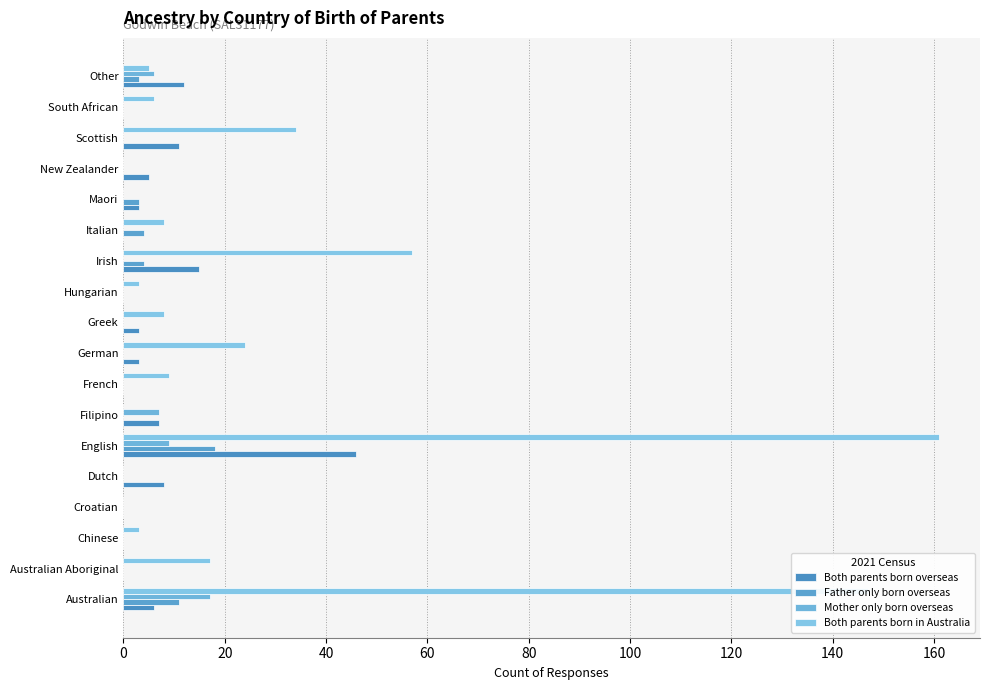

Which series has the largest total across all categories?

Both parents born in Australia